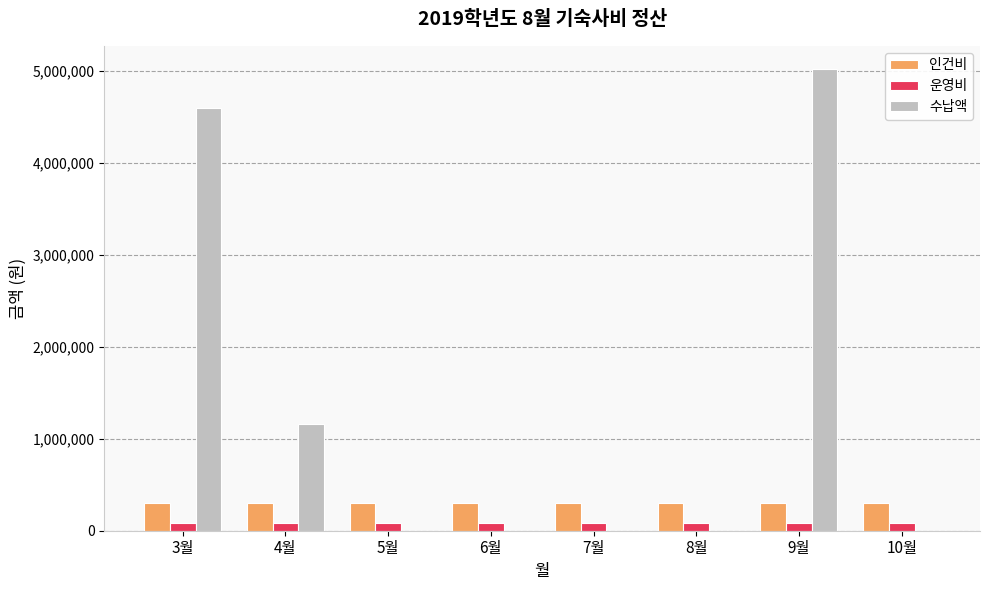

Which series has the widest spread of values?

수납액